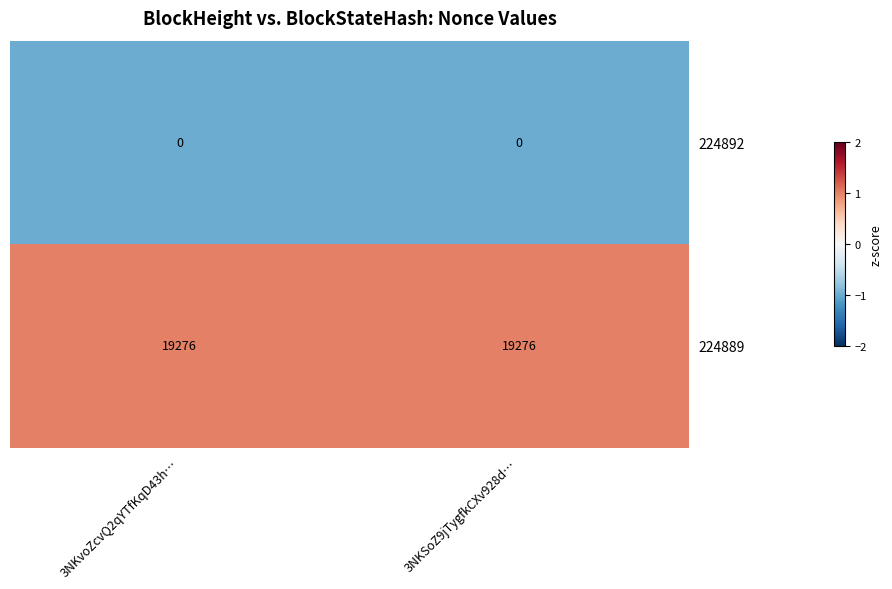

What is the greatest value displayed?

19276